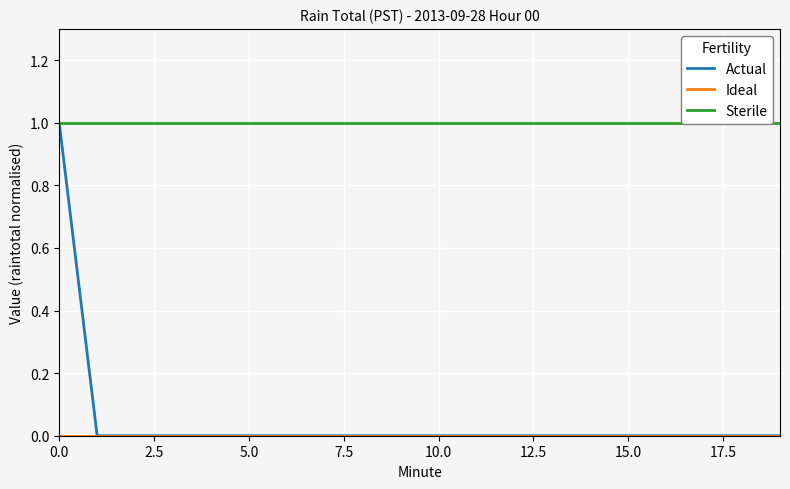

True or false: Actual has a value of 0 at 10.0.

True